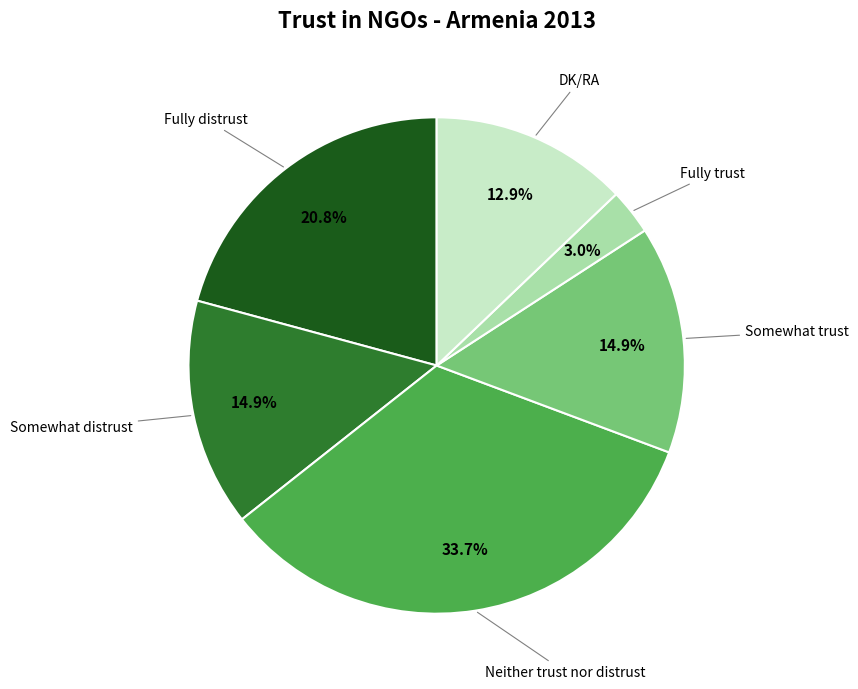

Does any single category account for the majority?

No